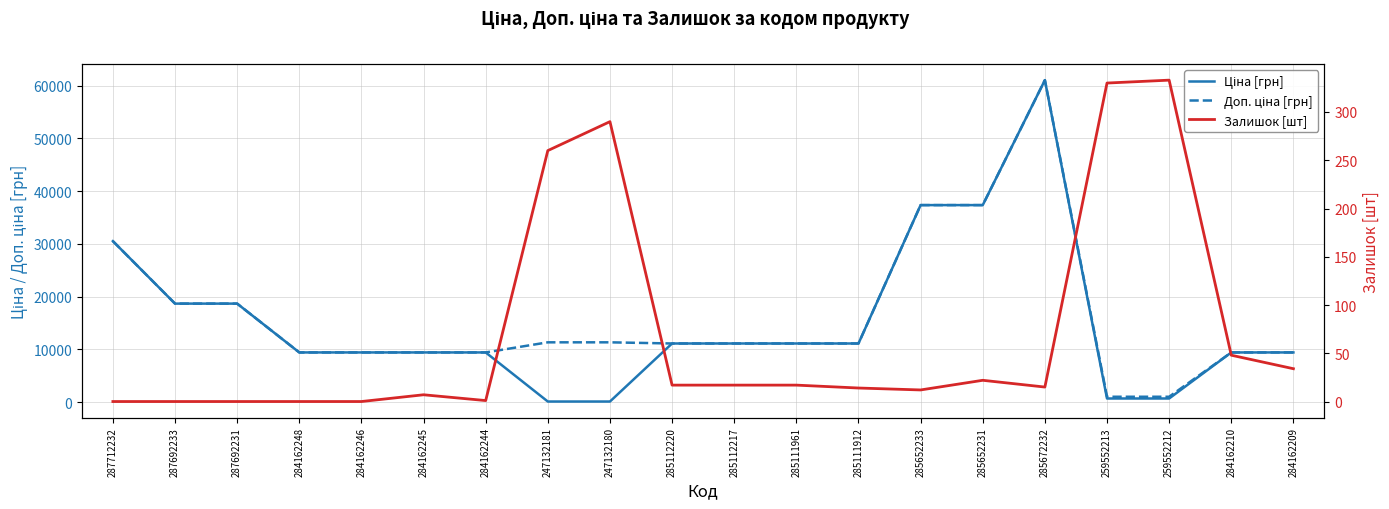

What value does the Ціна [грн] series have at 259552213?

689.1